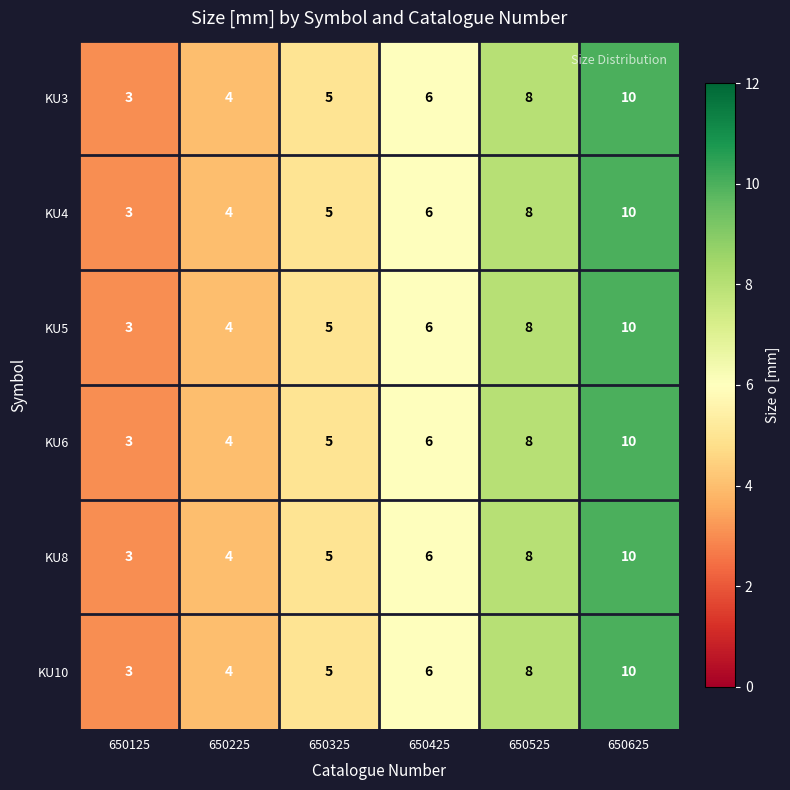

Count the KU6 values in the range 4 to 8.

4